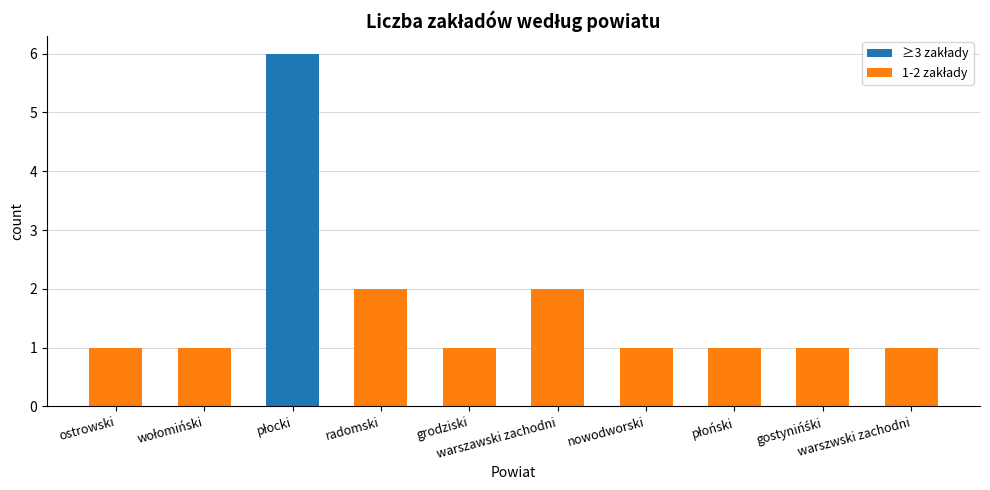

What is the greatest value displayed?

6